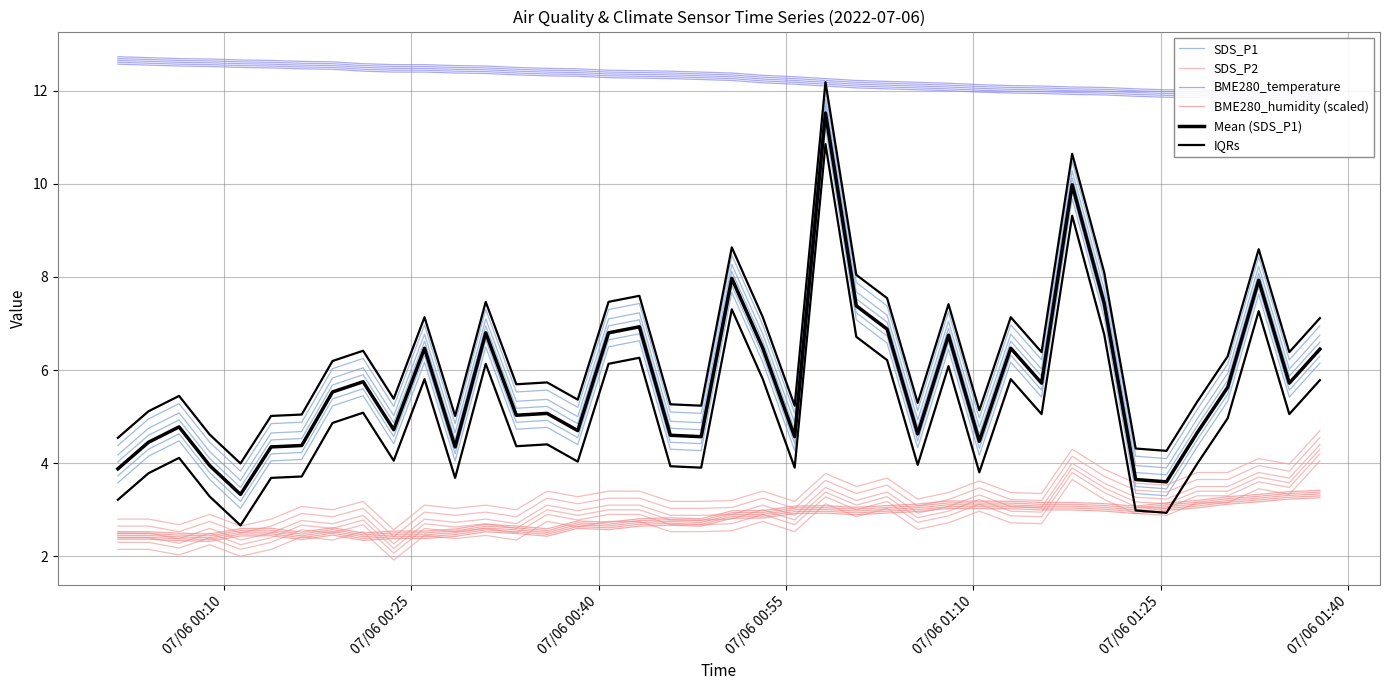

Reading left to right, extract all data points from this chart.

SDS_P1: 3.9	4.5	4.8	4.0	3.3	4.3	4.4	5.5	5.8	4.7	6.5	4.3	6.8	5.0	5.1	4.7	6.8	6.9	4.6	4.6	8.0	6.5	4.6	11.5	7.4	6.9	4.6	6.8	4.5	6.5	5.7	10.0	7.4	3.6	3.6	4.7	5.6	7.9	5.7	6.5
SDS_P2: 2.4	2.4	2.3	2.5	2.2	2.4	2.7	2.6	2.8	2.2	2.7	2.6	2.7	2.6	3.0	2.9	3.0	3.0	2.8	2.8	2.8	3.0	2.8	3.4	3.1	3.3	2.8	3.0	3.2	3.0	3.0	3.9	3.5	3.2	3.1	3.4	3.4	3.7	3.6	4.3
BME280_temperature: 12.7	12.6	12.6	12.6	12.6	12.6	12.6	12.5	12.5	12.5	12.5	12.5	12.4	12.4	12.4	12.4	12.4	12.3	12.3	12.3	12.3	12.2	12.2	12.2	12.1	12.1	12.1	12.1	12.1	12.0	12.0	12.0	12.0	12.0	11.9	11.9	11.9	11.9	11.9	11.9
BME280_humidity (scaled): 2.4	2.4	2.4	2.4	2.5	2.5	2.4	2.5	2.4	2.5	2.5	2.5	2.6	2.6	2.5	2.7	2.7	2.7	2.7	2.7	2.9	2.9	3.0	3.0	3.0	3.0	3.0	3.1	3.1	3.1	3.1	3.1	3.1	3.0	3.1	3.1	3.2	3.2	3.3	3.3
Mean (SDS_P1): 3.9	4.5	4.8	4.0	3.3	4.3	4.4	5.5	5.8	4.7	6.5	4.3	6.8	5.0	5.1	4.7	6.8	6.9	4.6	4.6	8.0	6.5	4.6	11.5	7.4	6.9	4.6	6.8	4.5	6.5	5.7	10.0	7.4	3.6	3.6	4.7	5.6	7.9	5.7	6.5
IQRs: 3.2	3.8	4.1	3.3	2.7	3.7	3.7	4.9	5.1	4.1	5.8	3.7	6.1	4.4	4.4	4.0	6.1	6.3	3.9	3.9	7.3	5.8	3.9	10.9	6.7	6.2	4.0	6.1	3.8	5.8	5.1	9.3	6.8	3.0	2.9	4.0	5.0	7.3	5.1	5.8